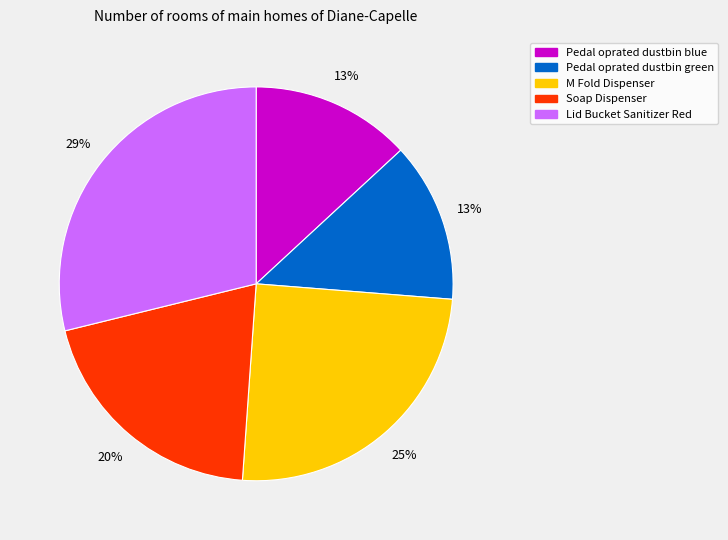

To the nearest percent, what percentage of the pie is Pedal oprated dustbin green?

13%